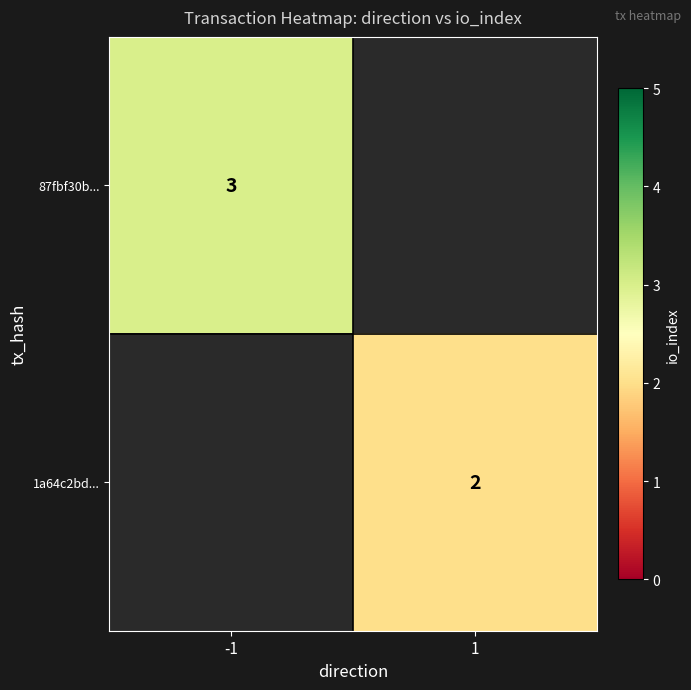

At which category does the chart reach its peak across all series?

-1